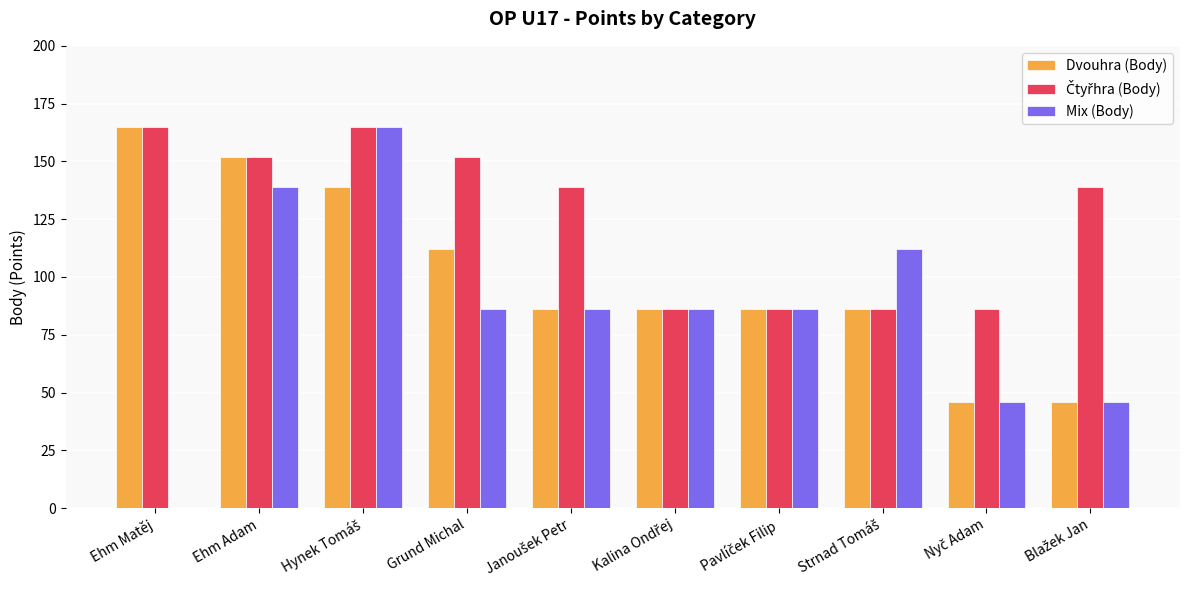

The Dvouhra (Body) series shows 112 at Grund Michal. True or false?

True